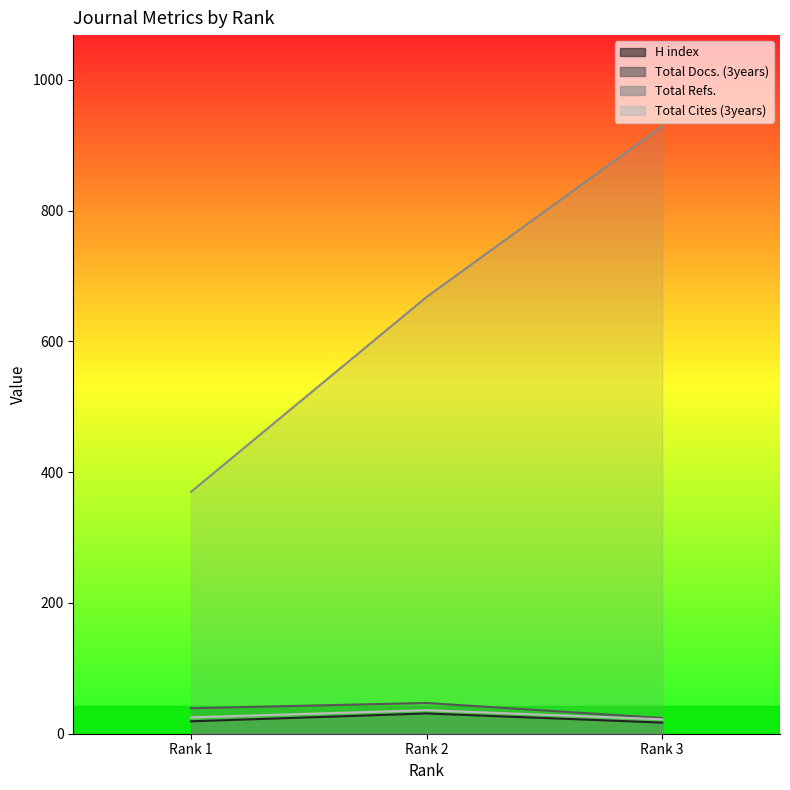

At which category does the chart reach its peak across all series?

Rank 3